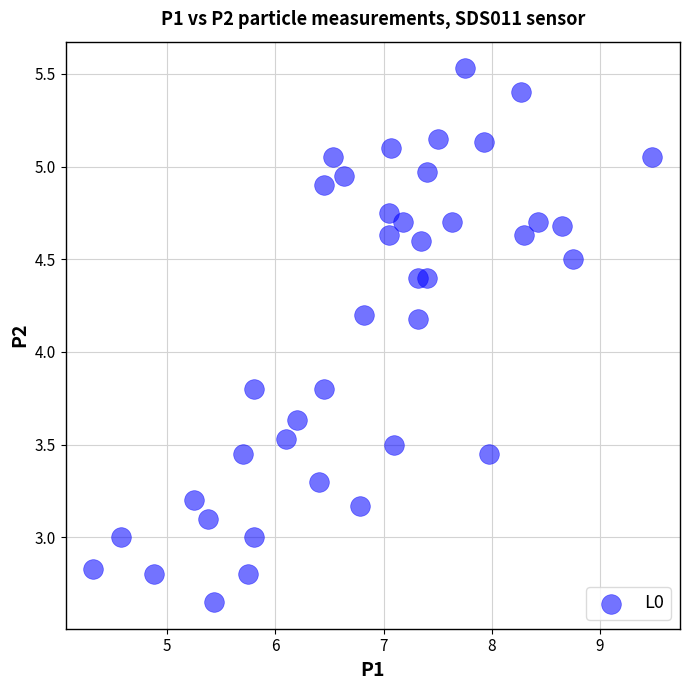

What is the range of Y values (max minus min)?

2.9